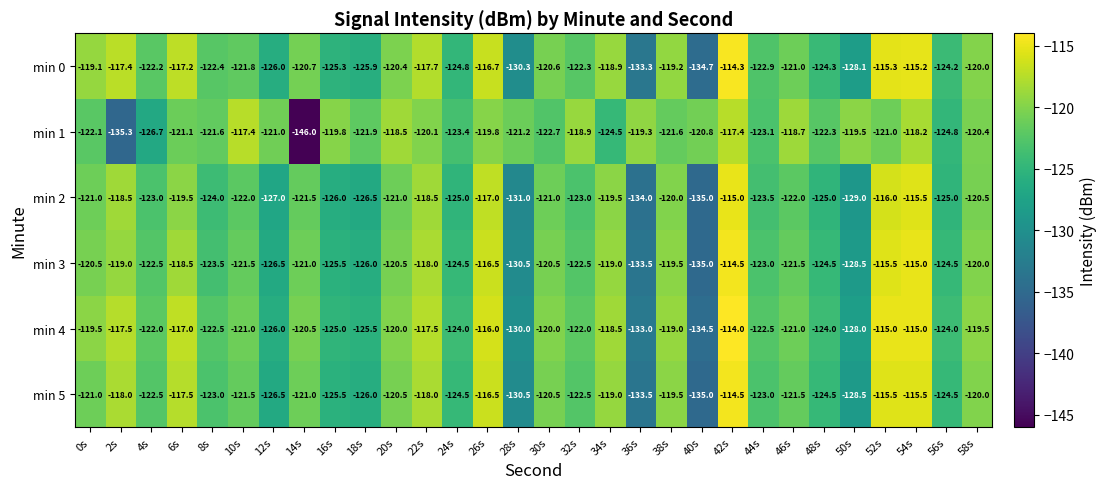

Where does the min 1 series first go above -121?

10s